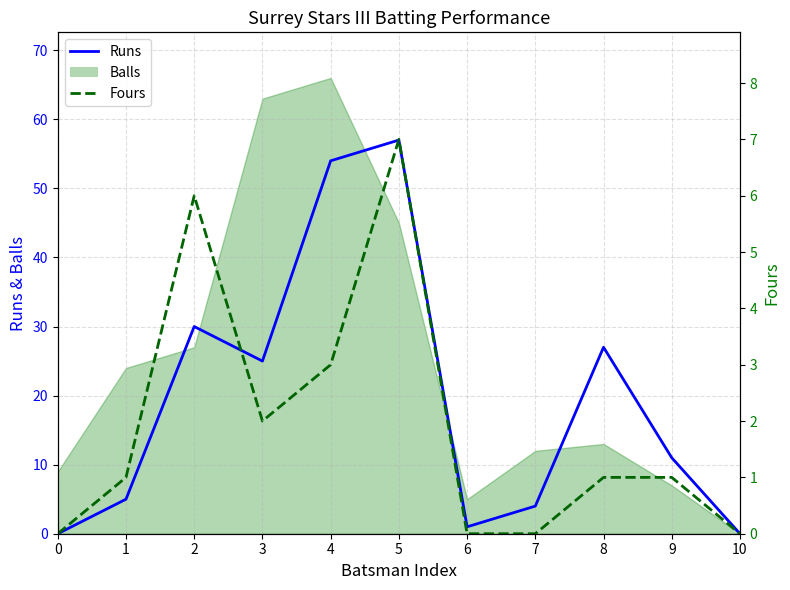

What is the average value of the Fours series?

2